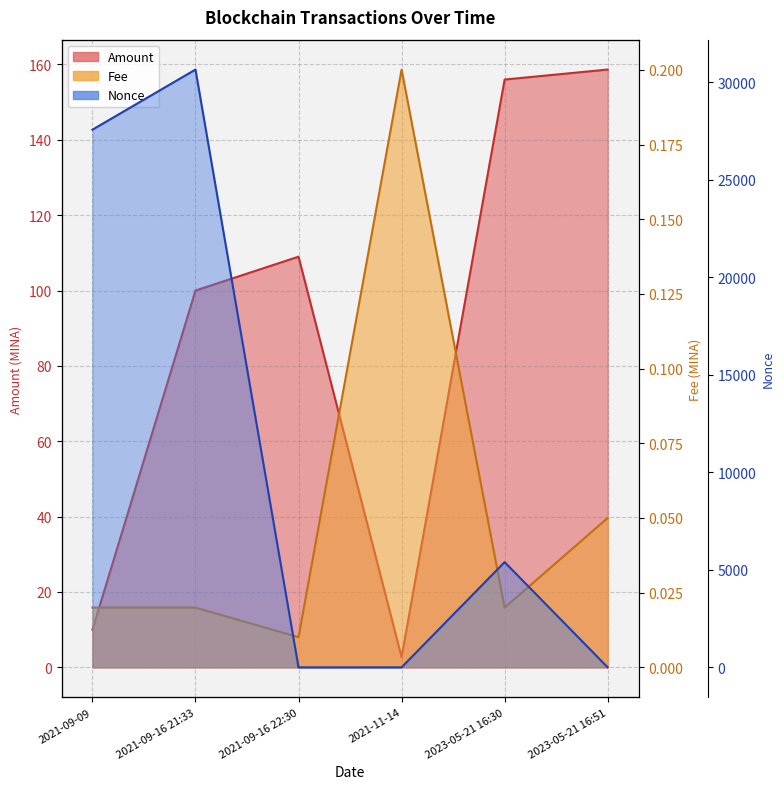

How many categories are shown in the chart?

6